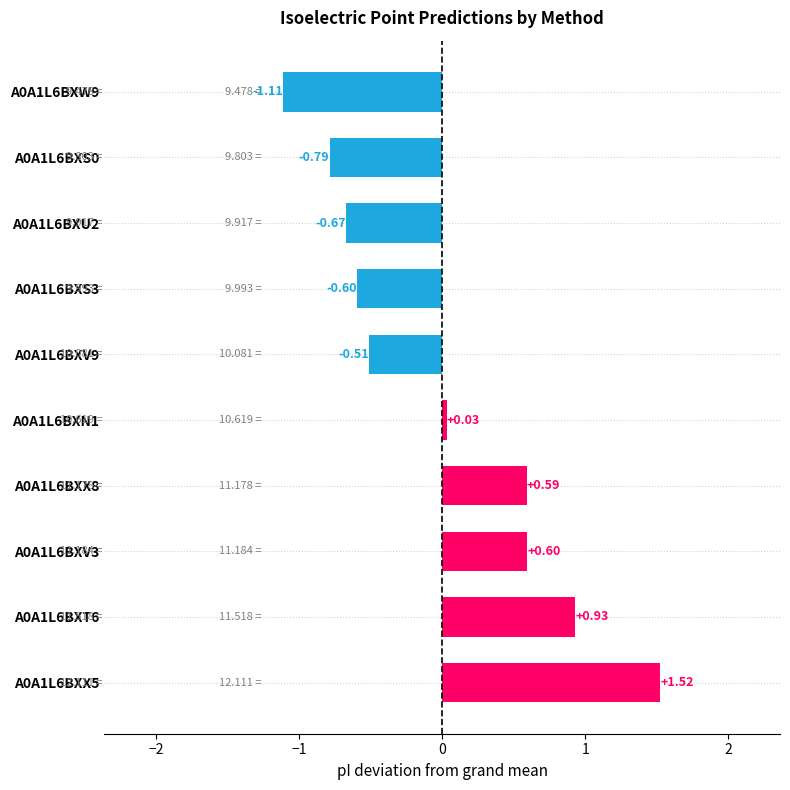

What is the change in value from A0A1L6BXT6 to A0A1L6BXN1?

-0.9